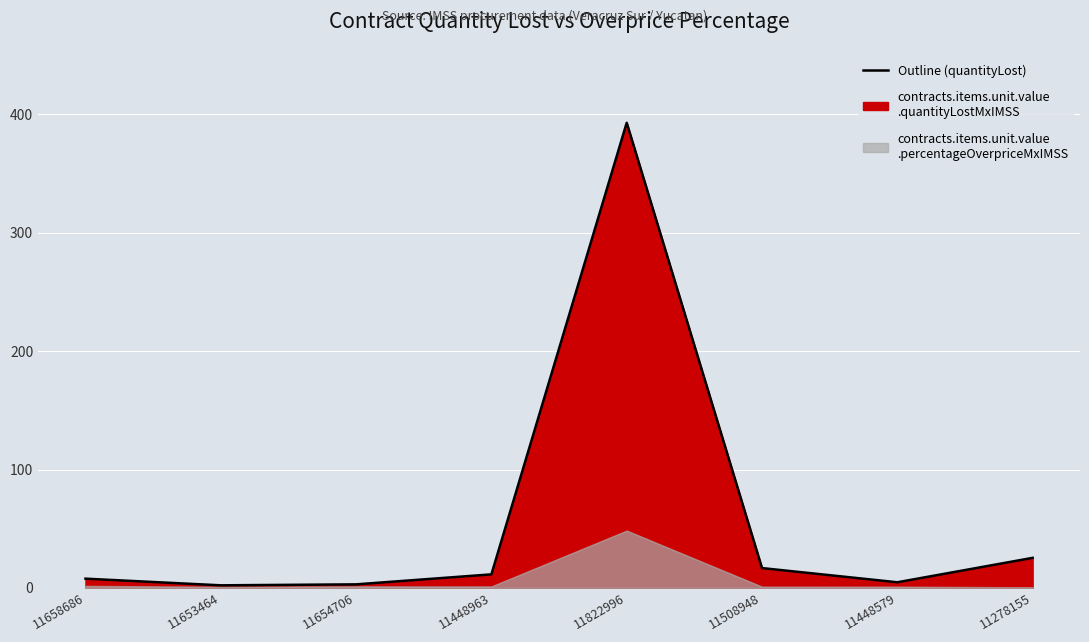

What position from the right is 11448963?

5